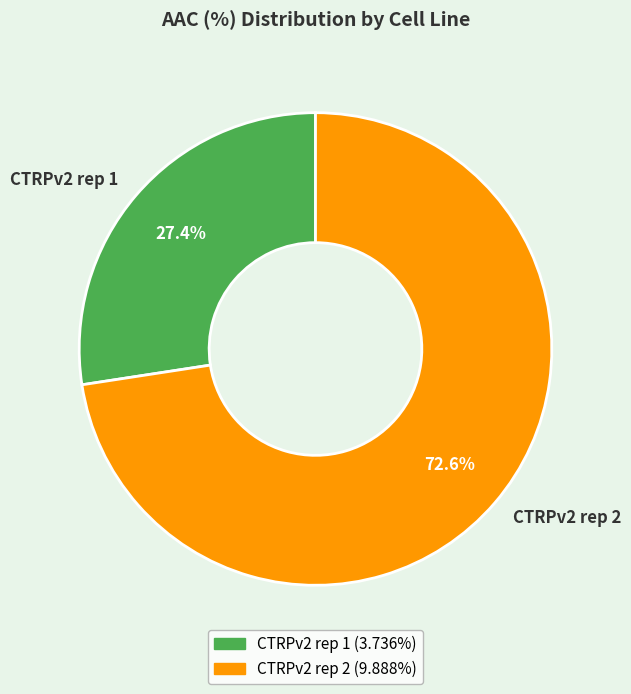

True or false: CTRPv2 rep 1 accounts for 39% of the total.

False